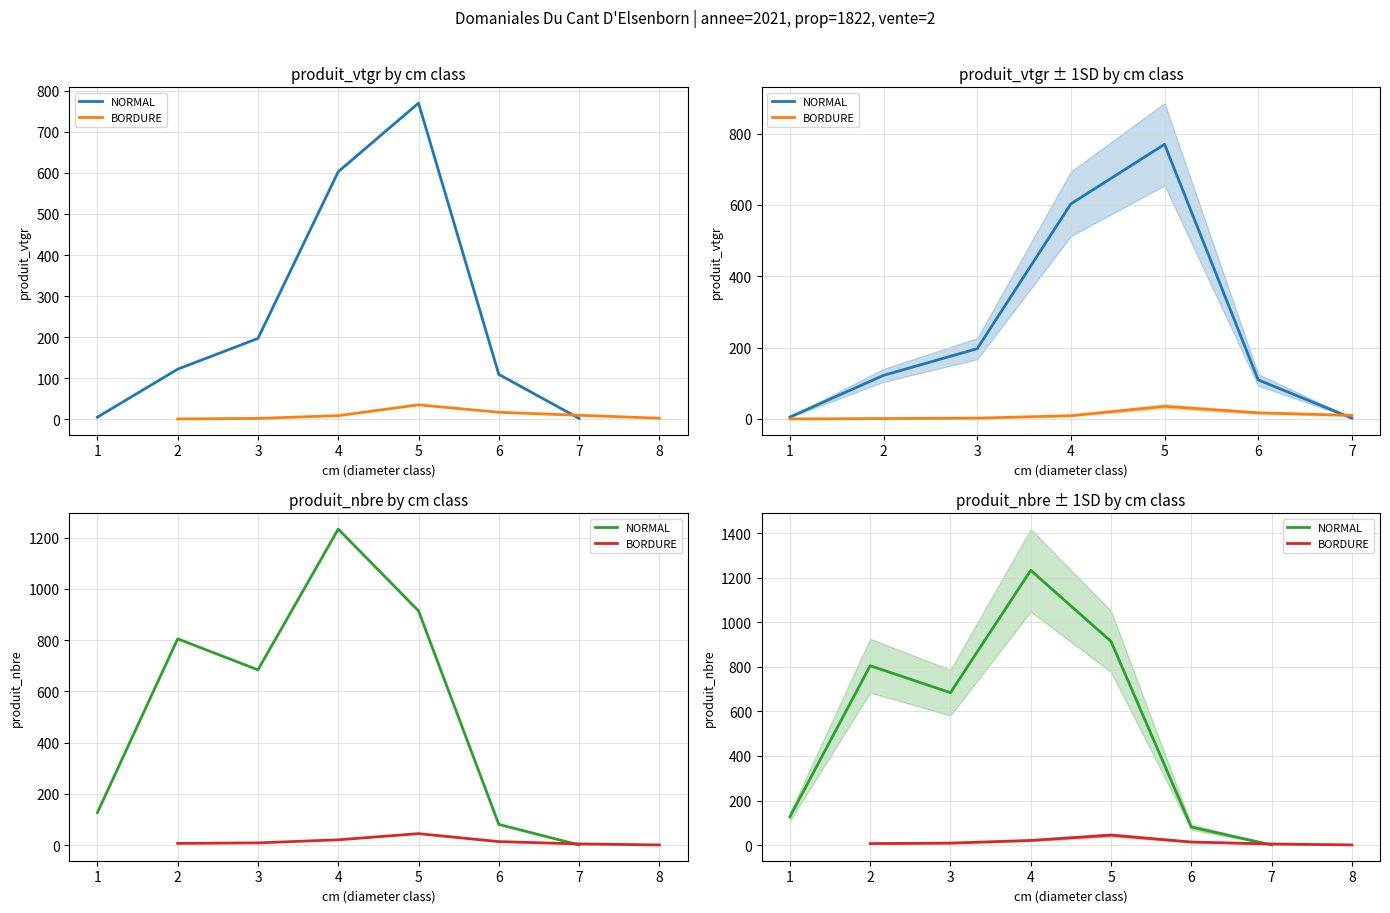

True or false: NORMAL and BORDURE intersect in this chart.

False